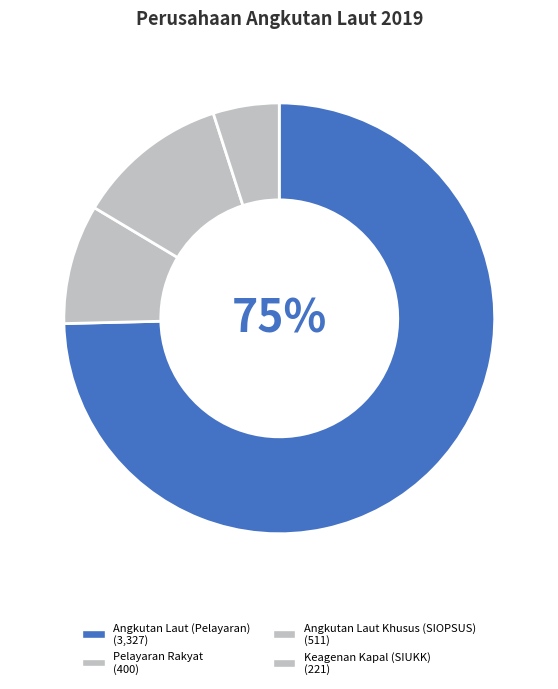

True or false: Angkutan Laut Khusus (SIOPSUS) accounts for 11% of the total.

True